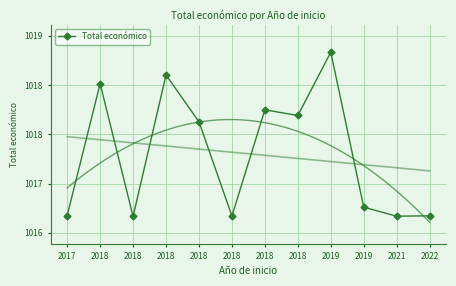

List the labels in order of value, largest first.

2019, 2018, 2018, 2018, 2018, 2018, 2019, 2017, 2022, 2018, 2021, 2018